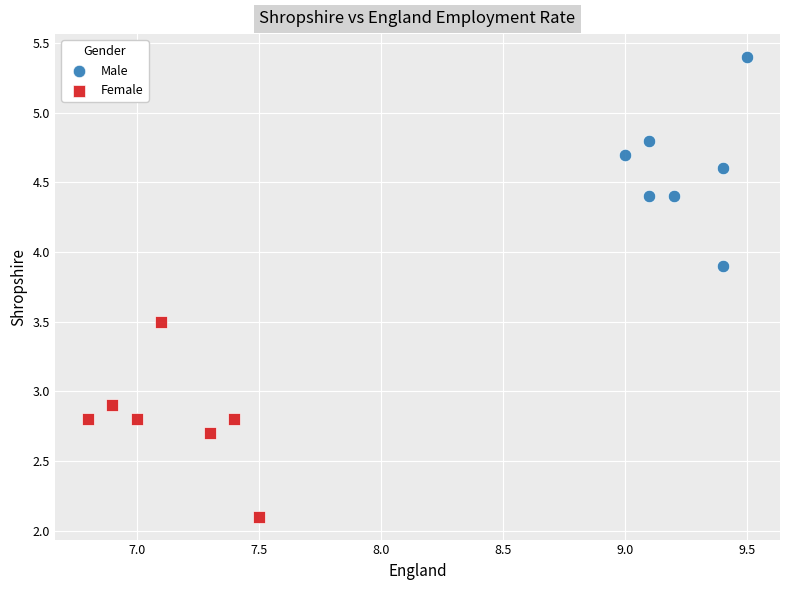

Which series contains the highest Y value?

Male